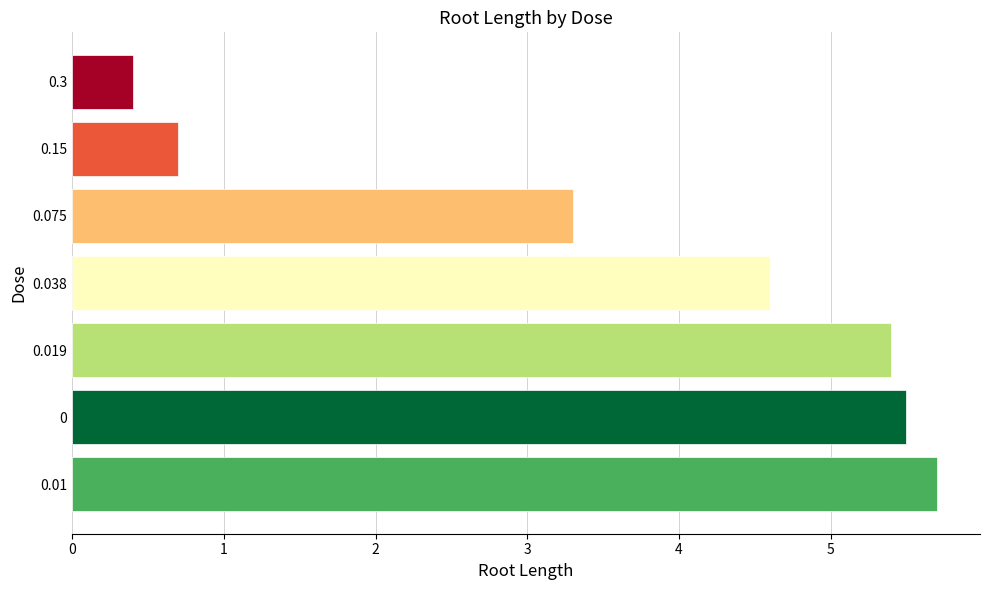

What is the sum of all values?

25.6